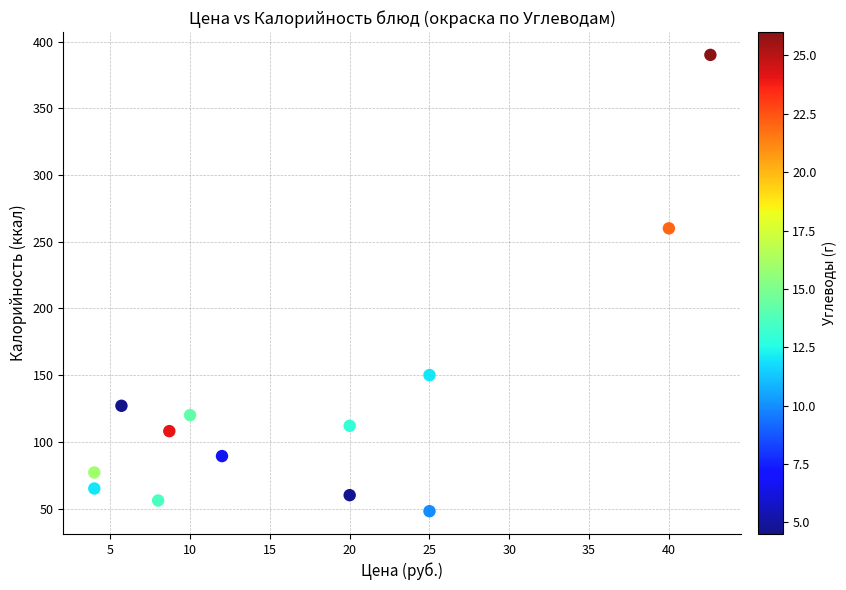

What Y value in the scatter plot is closest to 219?

260.0